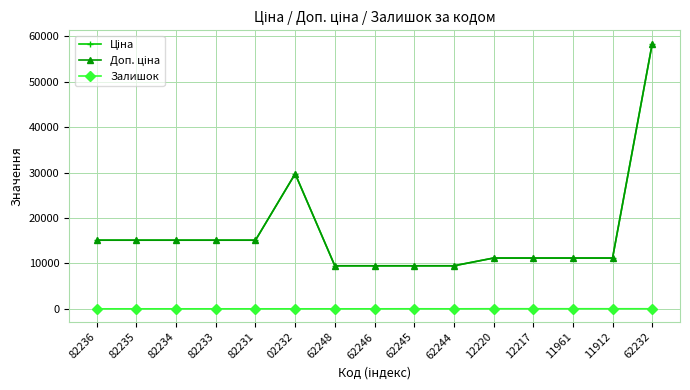

Between 62248 and 62246, which series saw the biggest shift?

Ціна